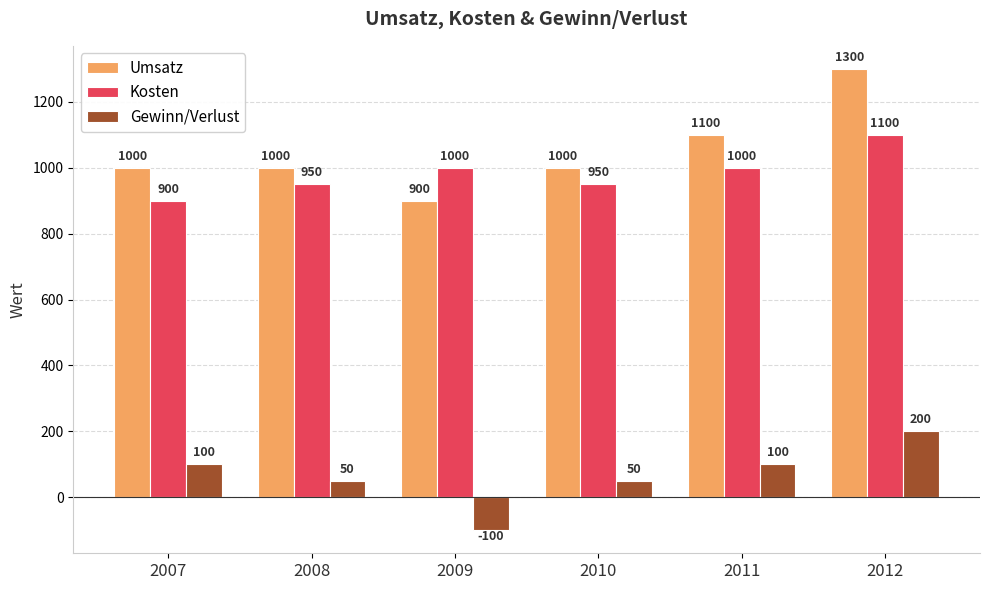

Count the number of data series in this chart.

3